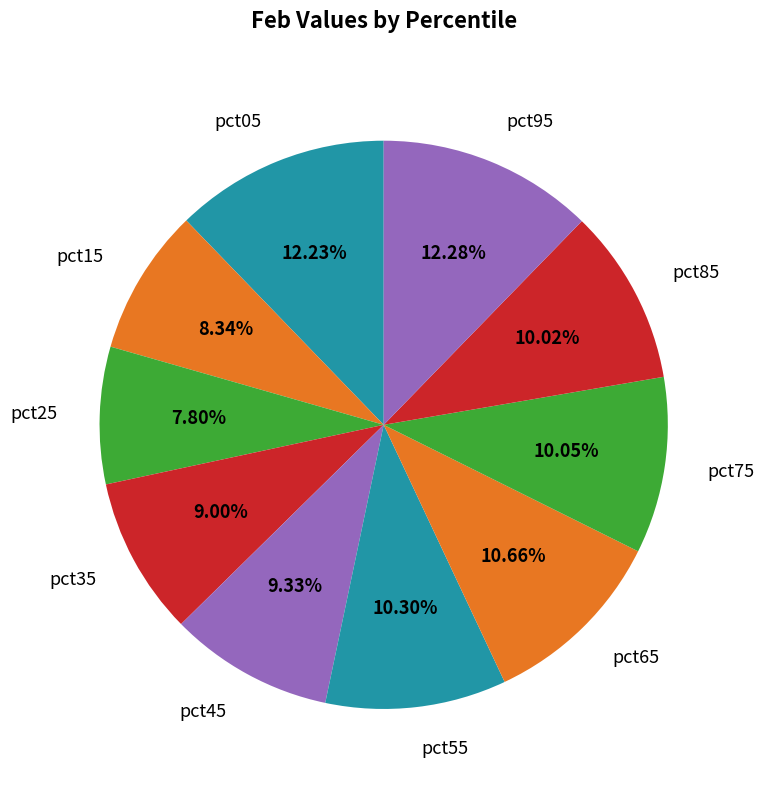

What percentage is NOT represented by pct65?

89.3%